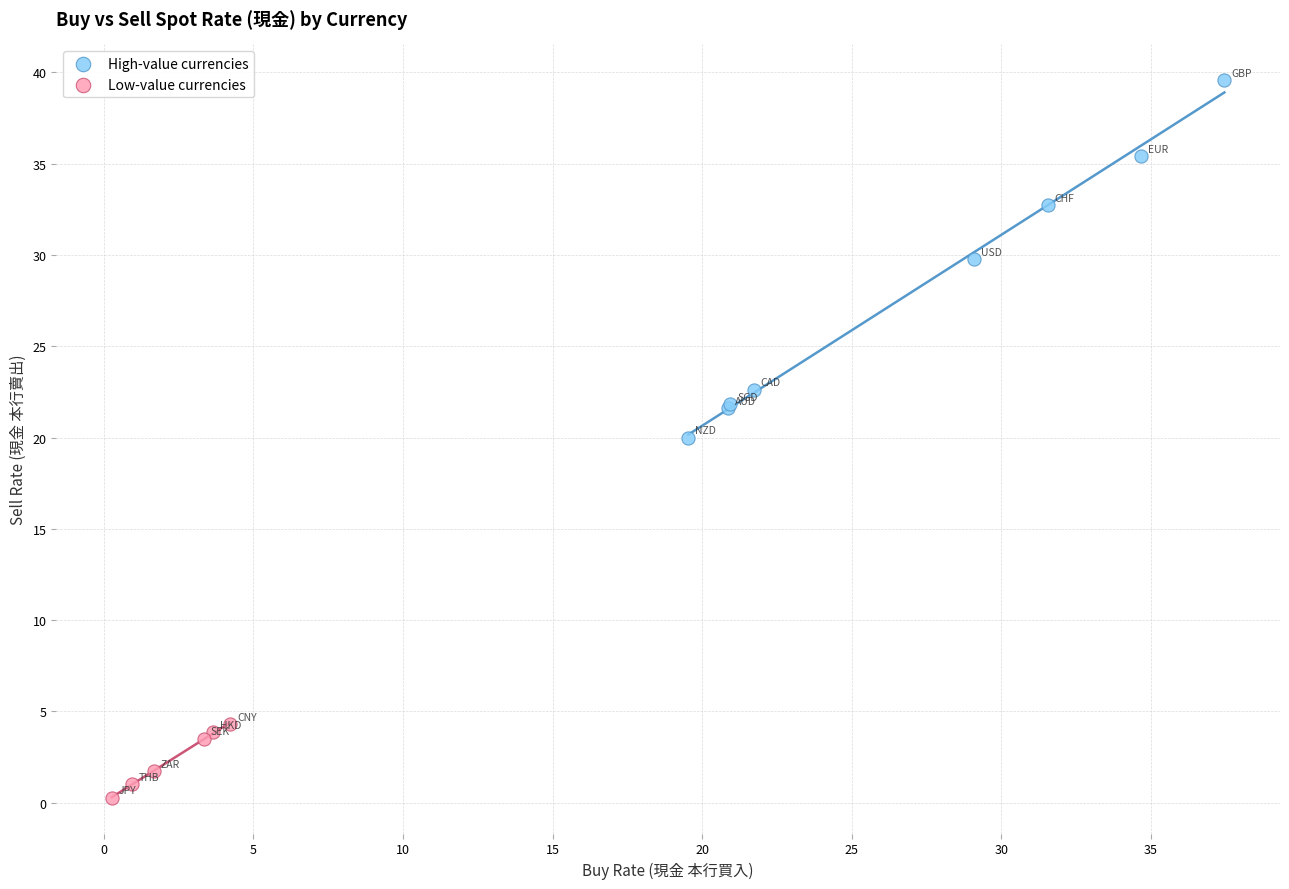

Which series reaches the minimum Y coordinate?

Low-value currencies